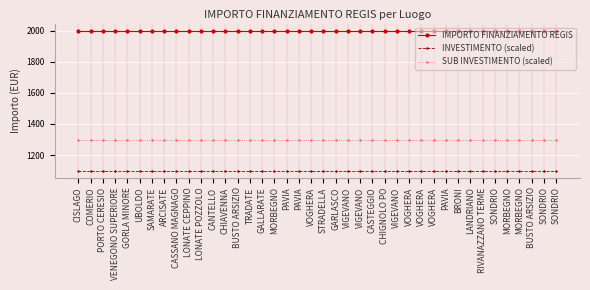

What is the value of the IMPORTO FINANZIAMENTO REGIS point at the 24th from the left?

2000